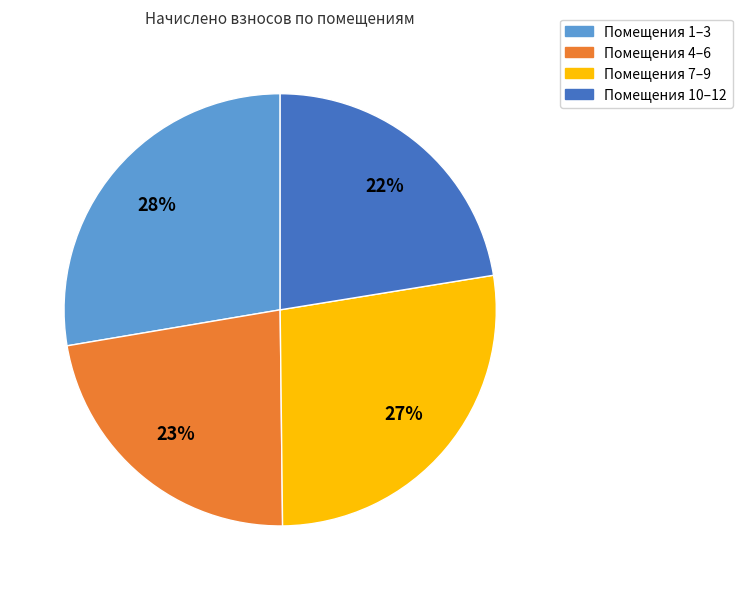

To the nearest percent, what is the average slice percentage?

25%